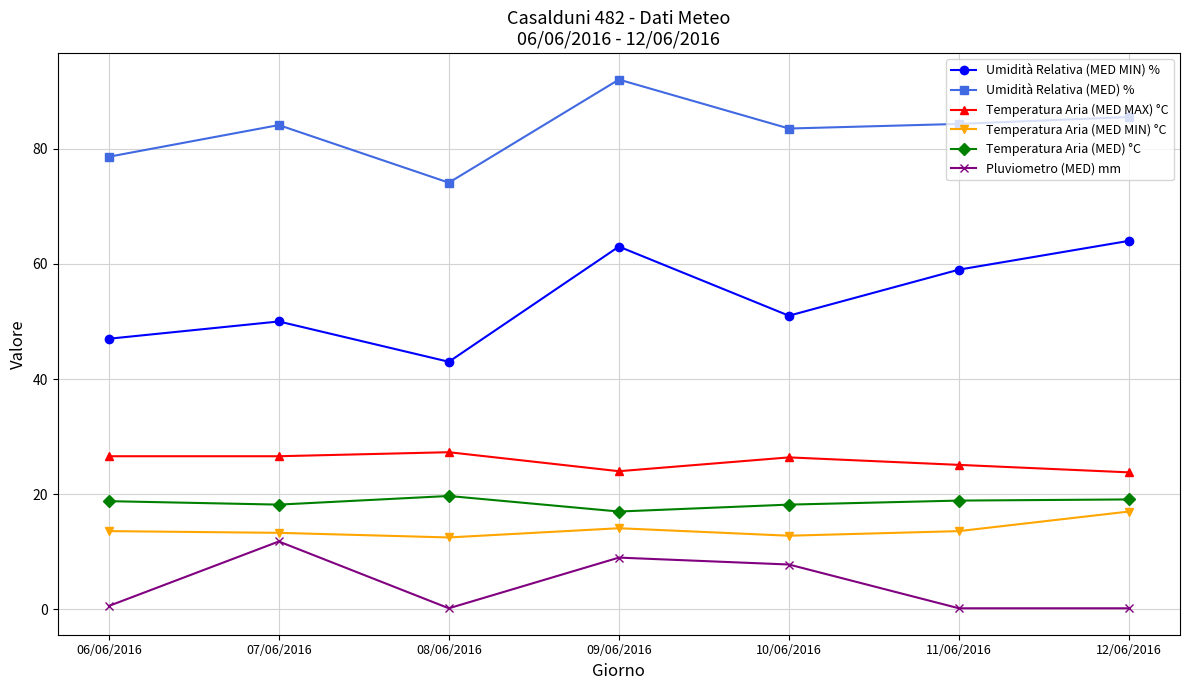

True or false: Temperatura Aria (MED) °C and Pluviometro (MED) mm cross at least once.

False